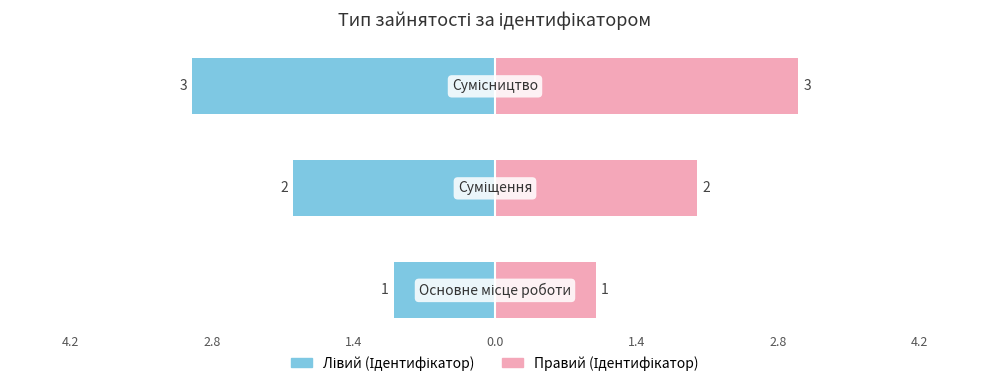

How many series are shown in this chart?

2